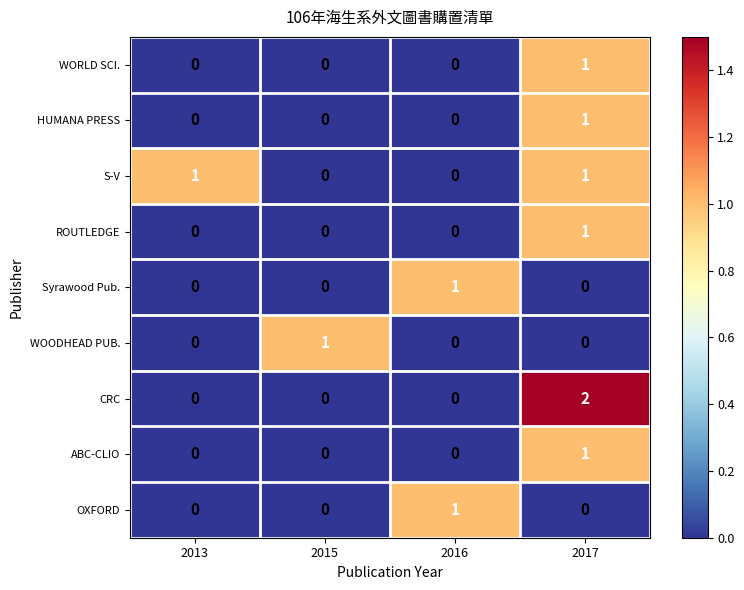

Which series has the largest range (max minus min)?

CRC